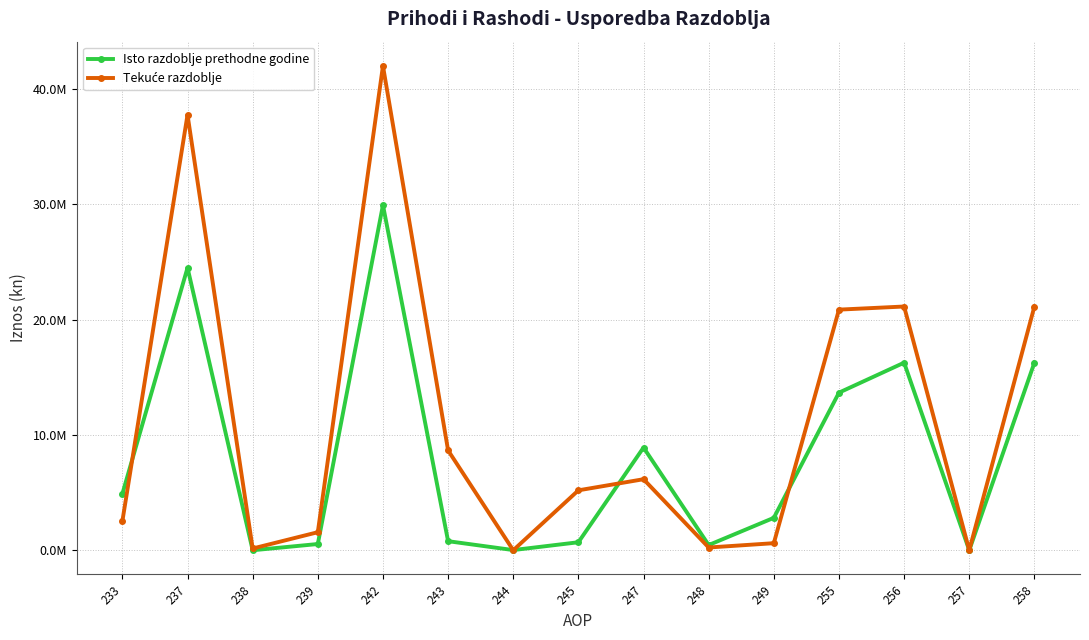

The Isto razdoblje prethodne godine series shows 29569.3 at 244. True or false?

False